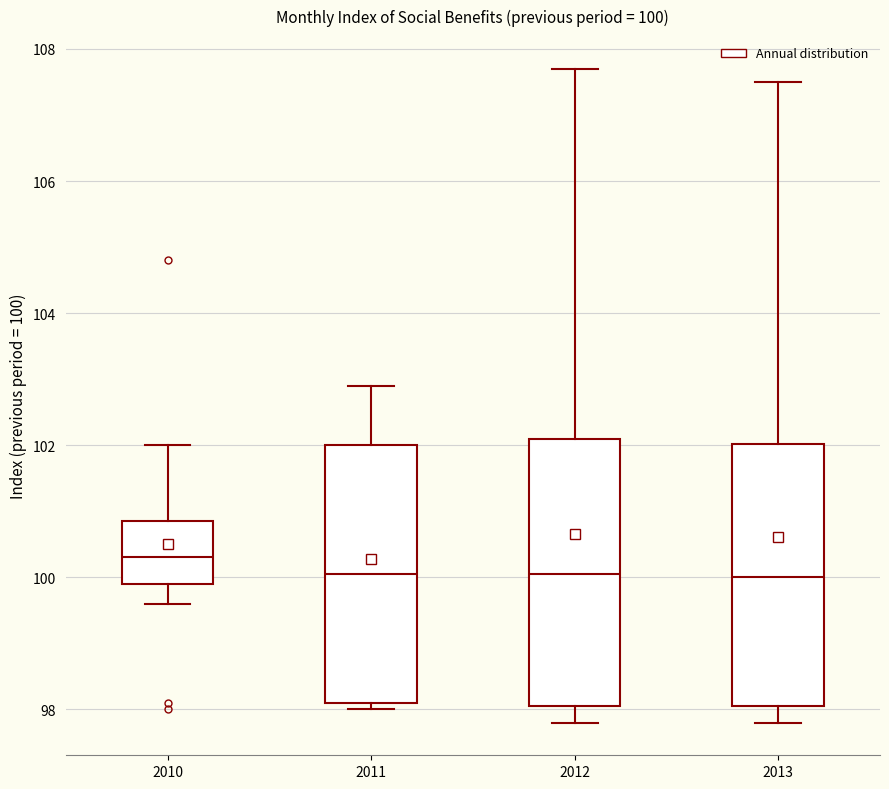

Which box's median line is the highest?

2010